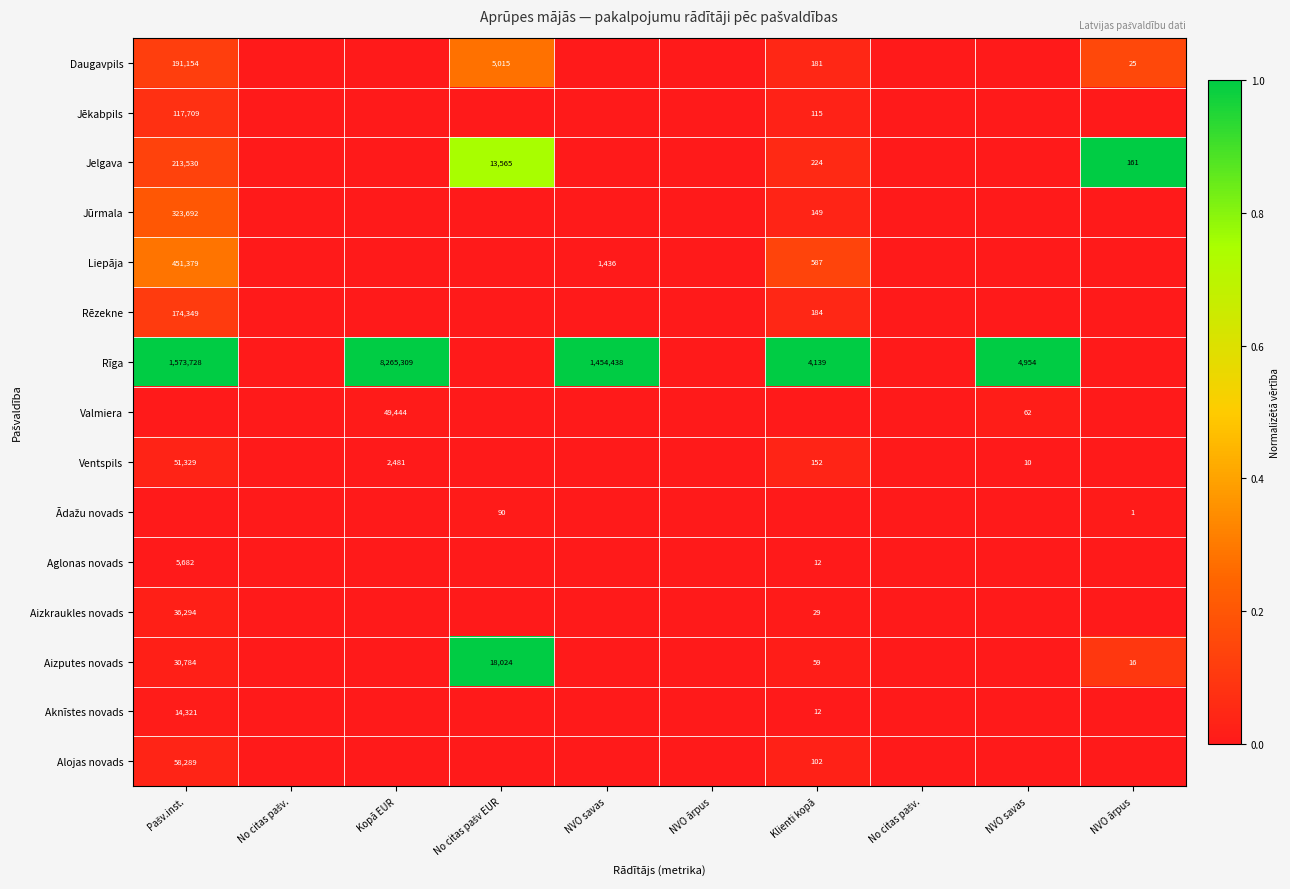

How many categories are shown in the chart?

10